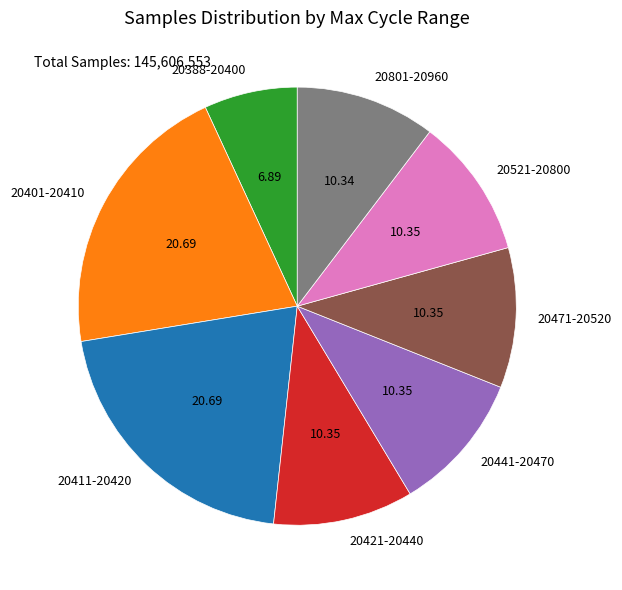

Does any single category account for the majority?

No